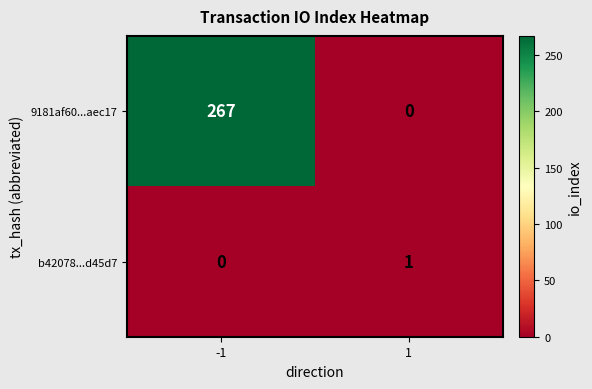

Is it true that b42078...d45d7 equals 0 at -1?

True